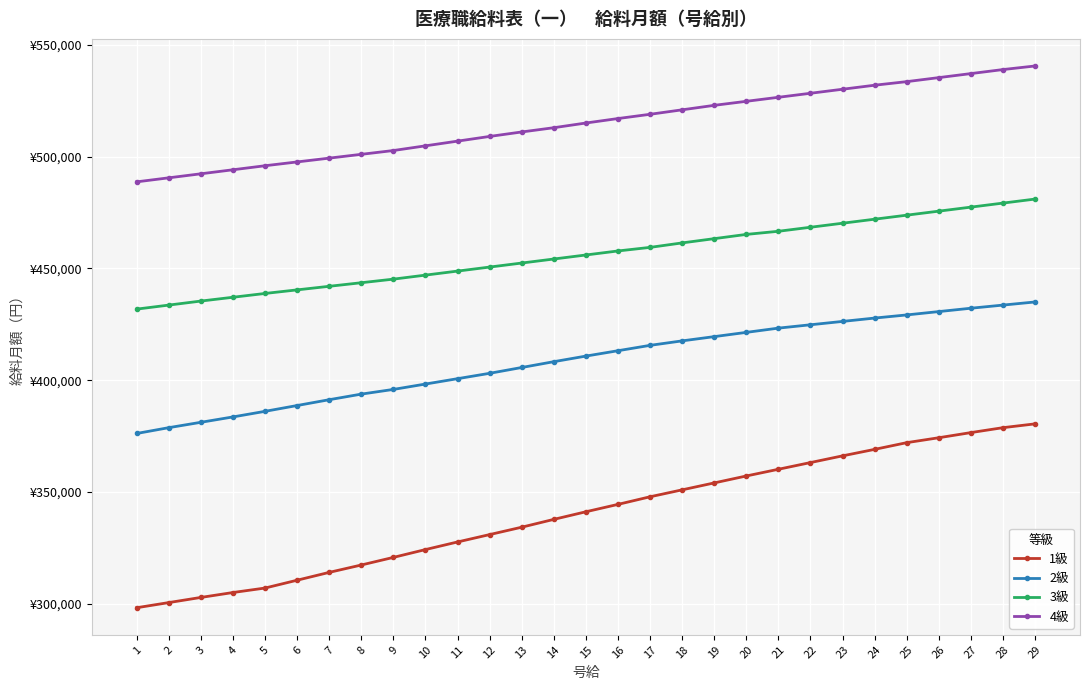

Which series has the largest range (max minus min)?

1級